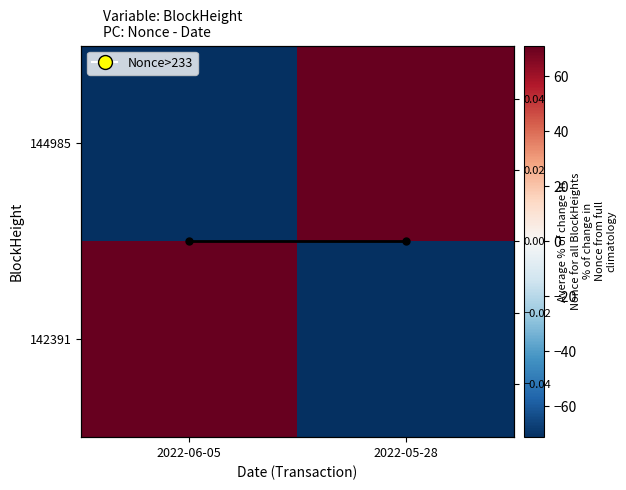

Is the value of 144985 at 2022-06-05 greater than the value of Avg % change at 2022-06-05?

No